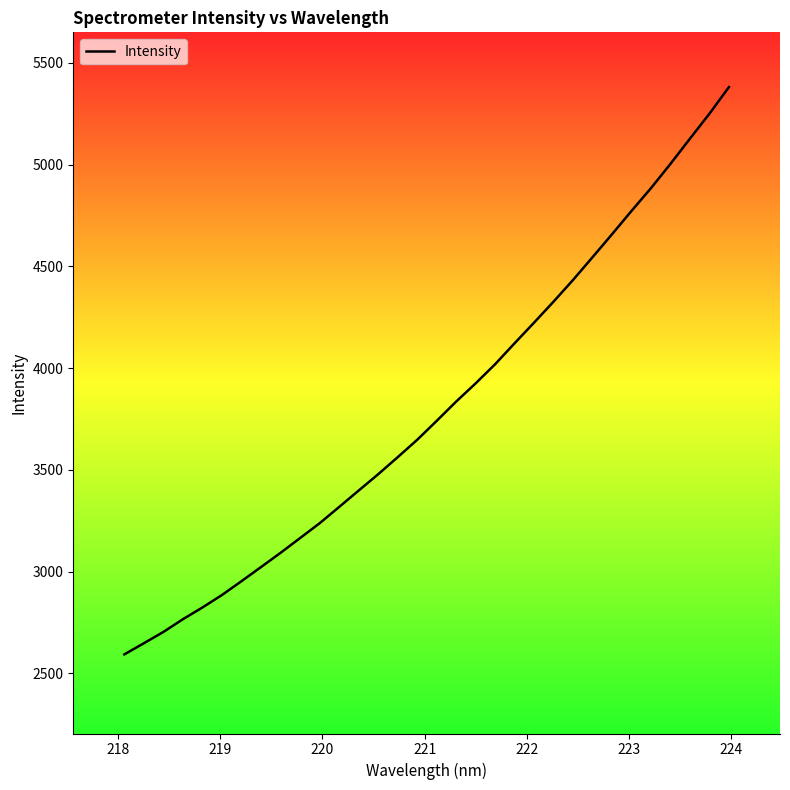

What is the maximum value shown in the chart?

5381.2